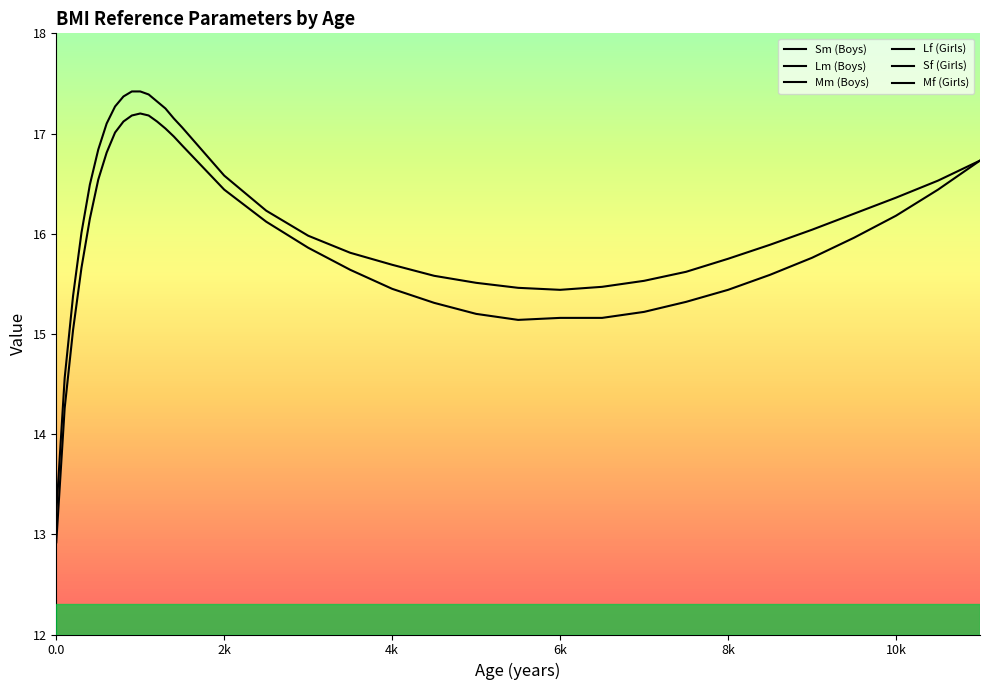

True or false: Lm (Boys) has more than 0 points higher than both neighbors.

False